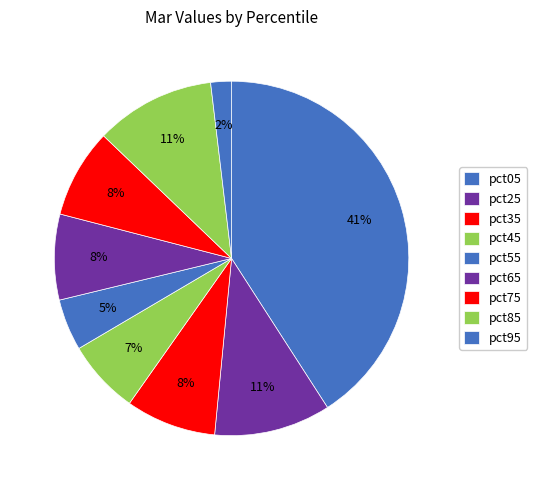

To the nearest percent, what percentage of the pie is pct25?

11%